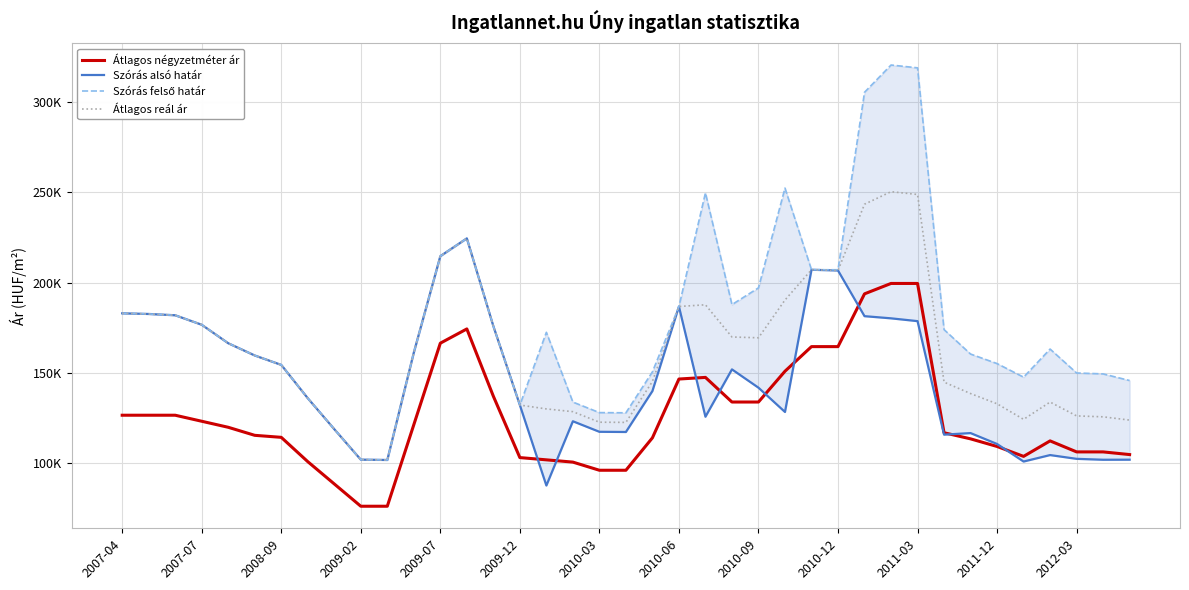

Is it true that Szórás felső határ equals 201075 at 38?

False